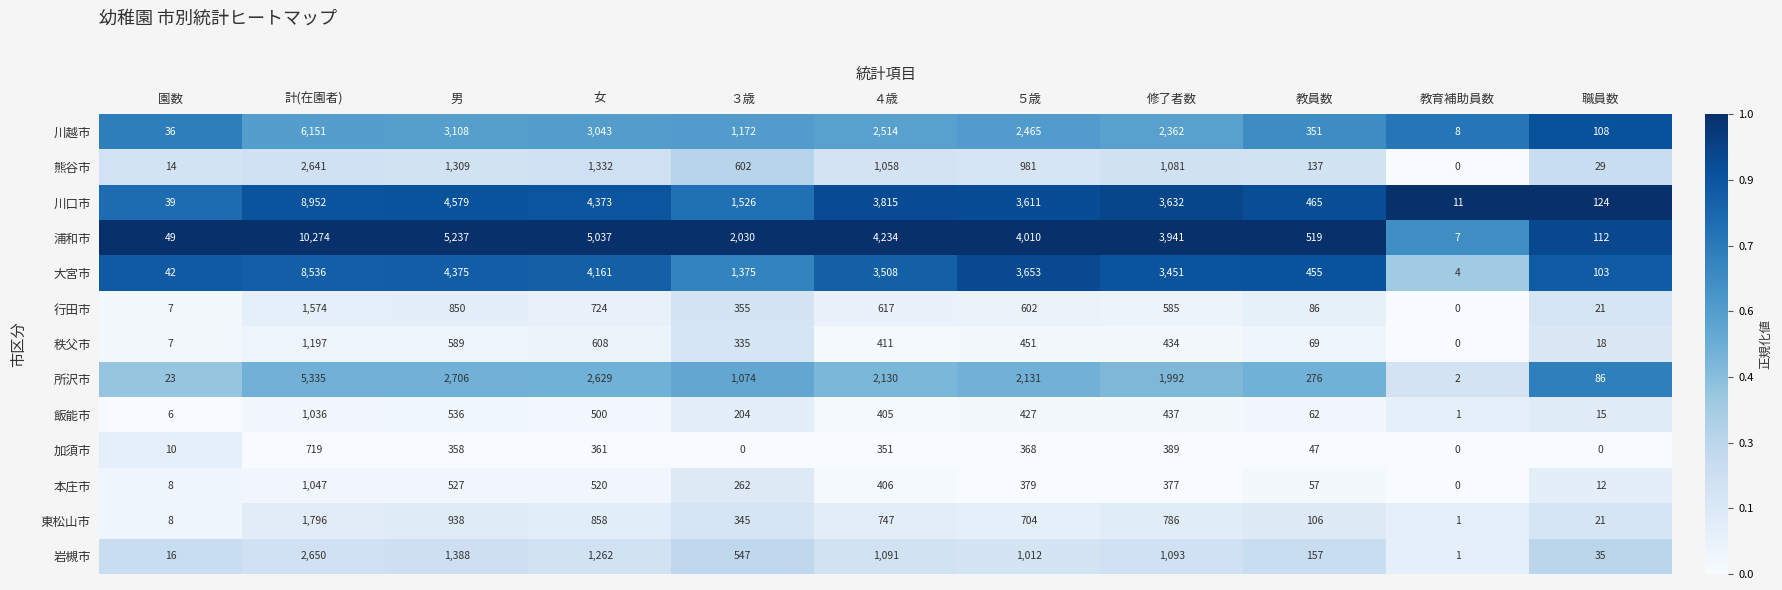

Is it true that 飯能市 equals 405 at ４歳?

True